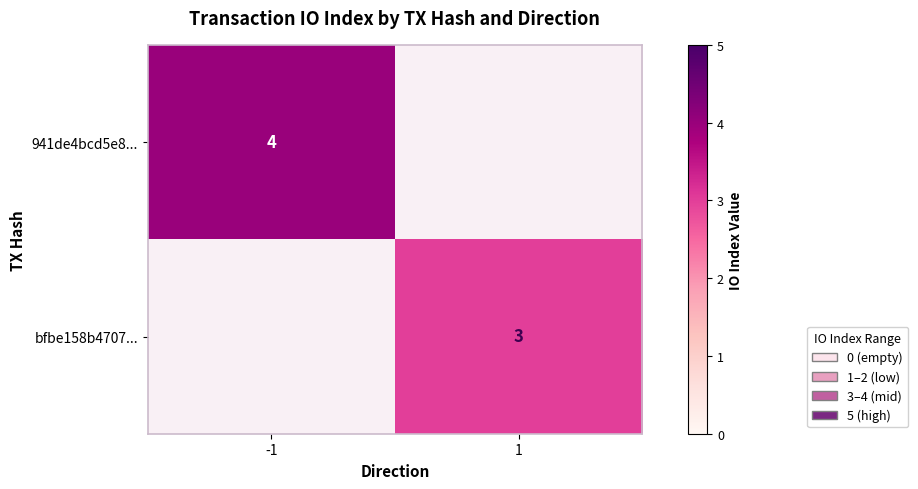

Is it true that 941de4bcd5e8... equals 7 at -1?

False